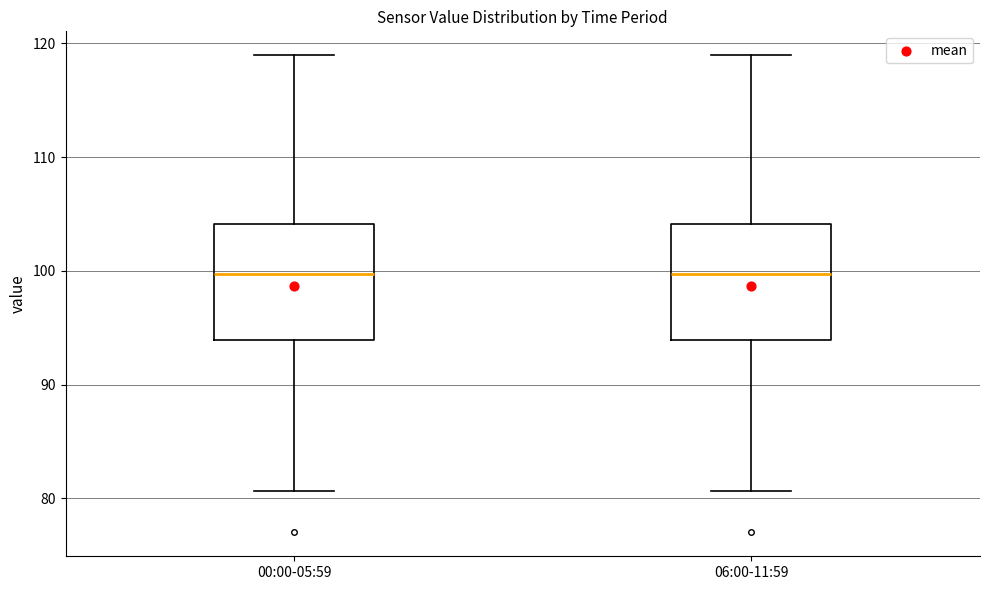

Reading left to right, read every box against the y-axis: the position of its median line, the range the box covers, and the ends of its whiskers. The values are not printed on the chart, so give them approximately, as read against the axis.

00:00-05:59: median 100, box 94 to 104, whiskers 81 to 119
06:00-11:59: median 100, box 94 to 104, whiskers 81 to 119